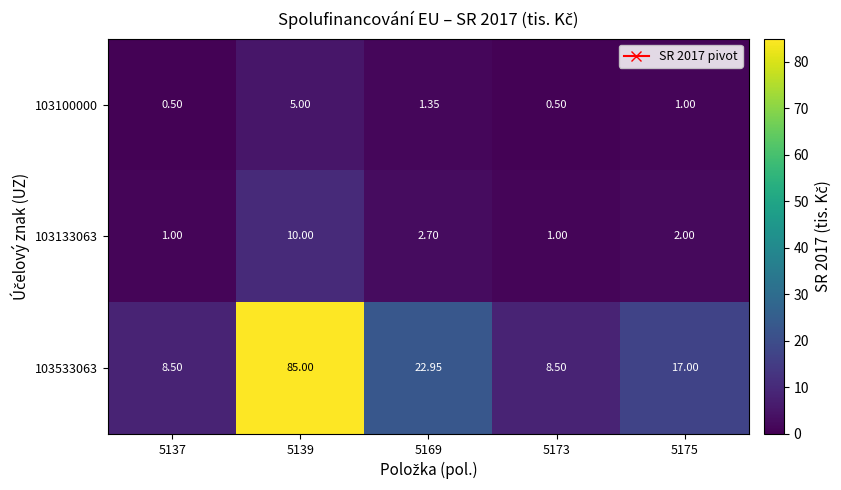

Is the value of 103133063 at 5169 greater than the value of 103100000 at 5169?

Yes